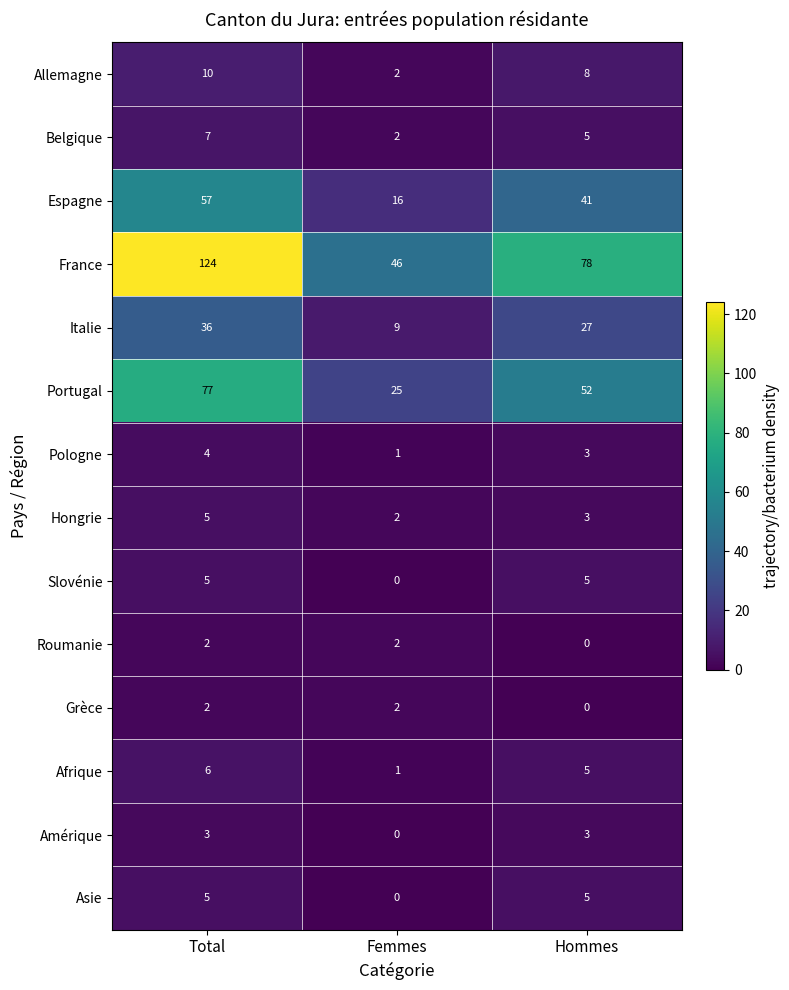

What is the spread (max minus min) of values at Femmes?

46